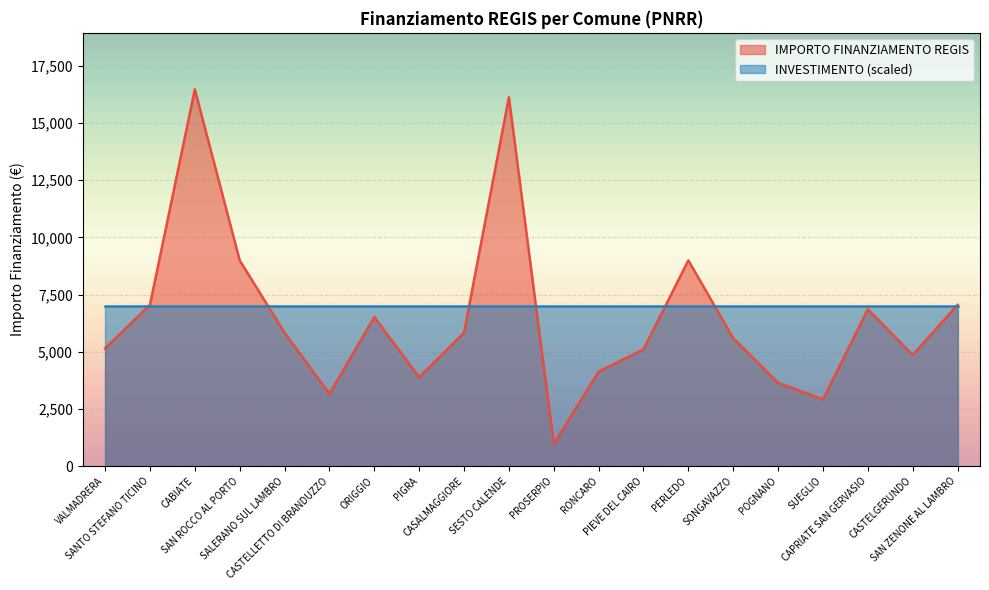

What is the sum of all values?

129109